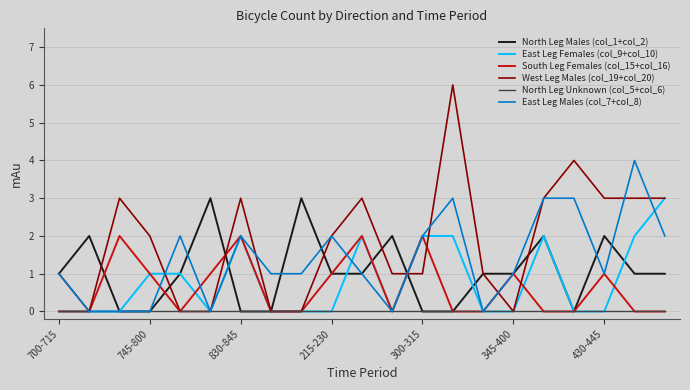

True or false: West Leg Males (col_19+col_20) and South Leg Females (col_15+col_16) intersect in this chart.

True